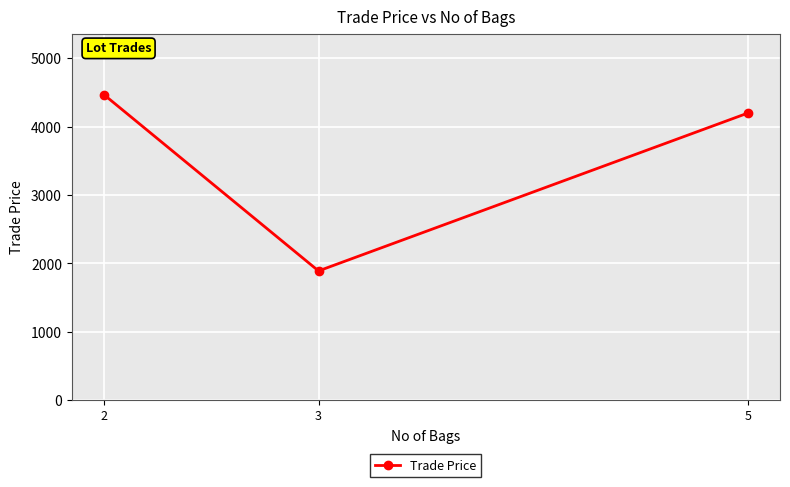

What is the change in value from 2 to 5?

-270.5